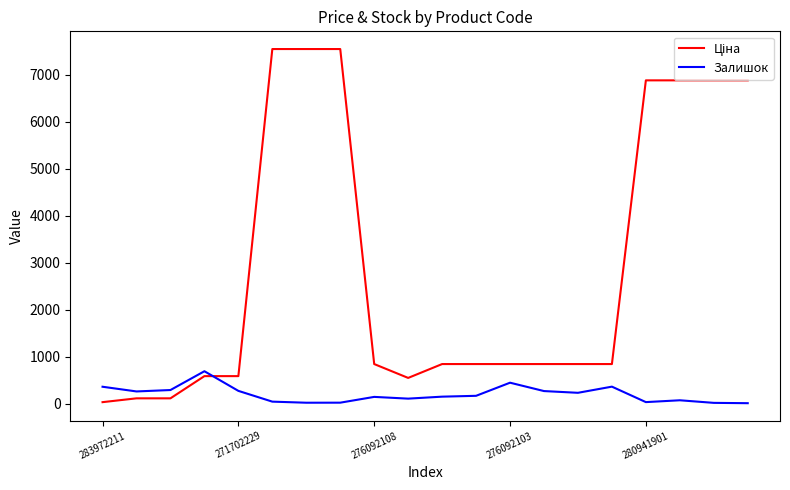

What is the highest value of the Залишок series?

690.0